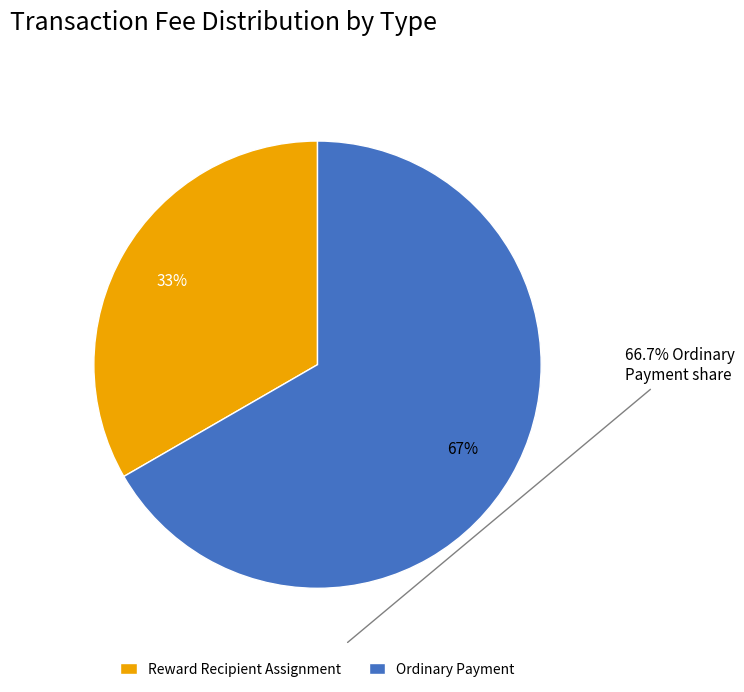

Count the number of slices in the pie.

2